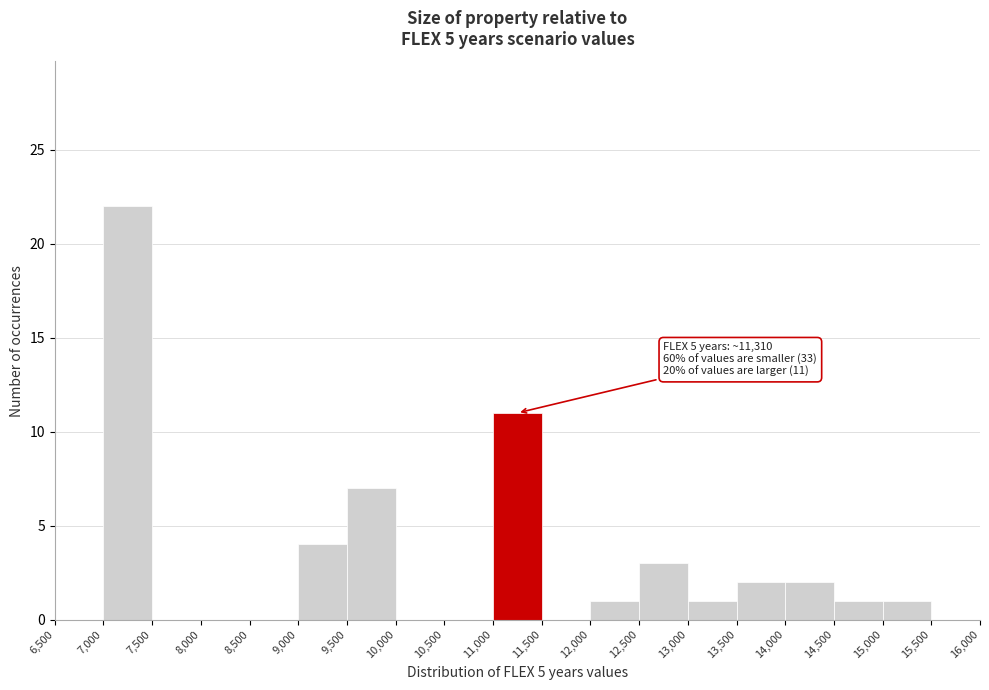

Which range on the x-axis has the tallest bar?

7,000 to 7,500